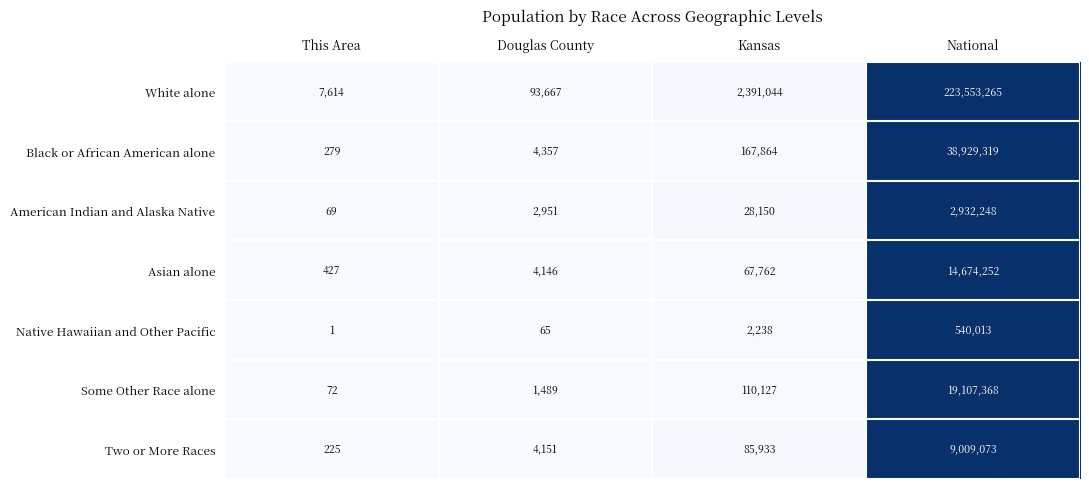

What is the total value across all series at Douglas County?

110826